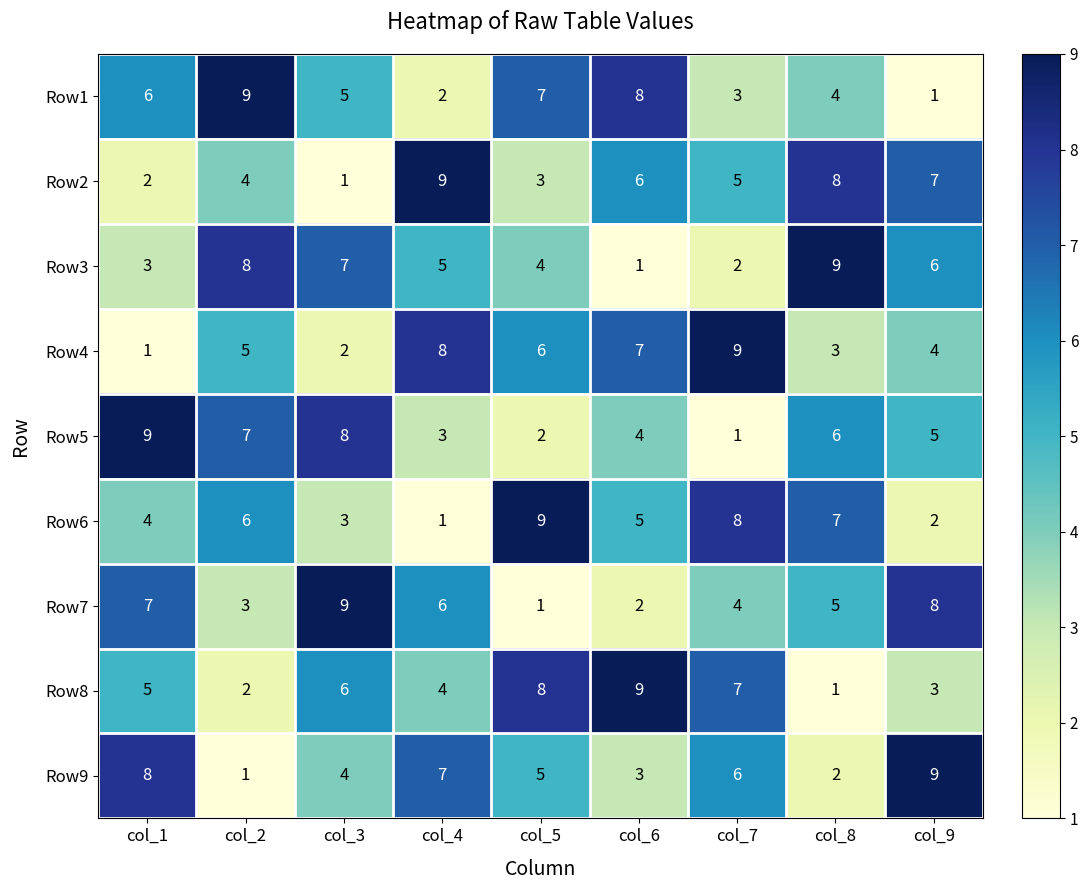

At which label does Row6 reach its peak?

col_5